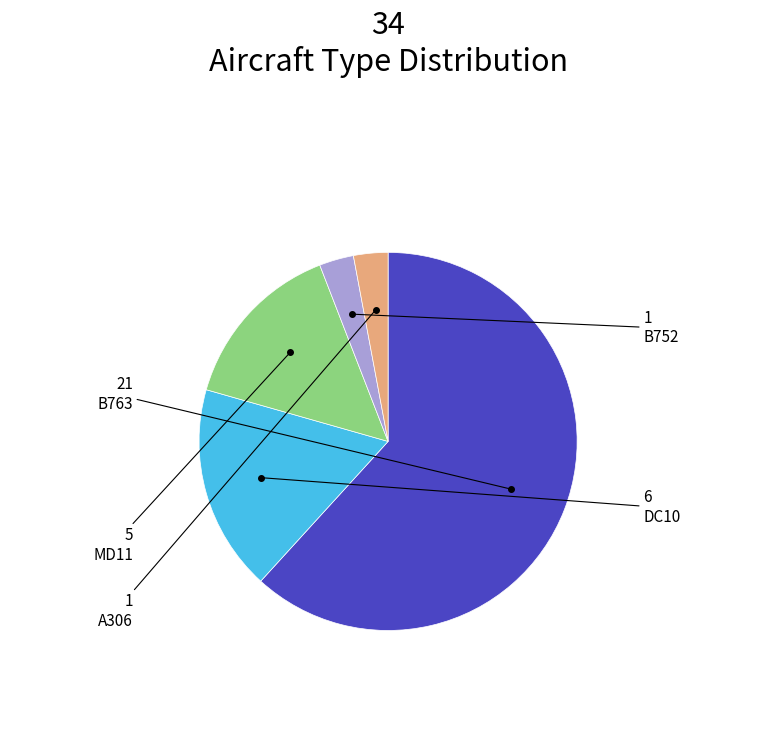

How many slices are in this pie chart?

5